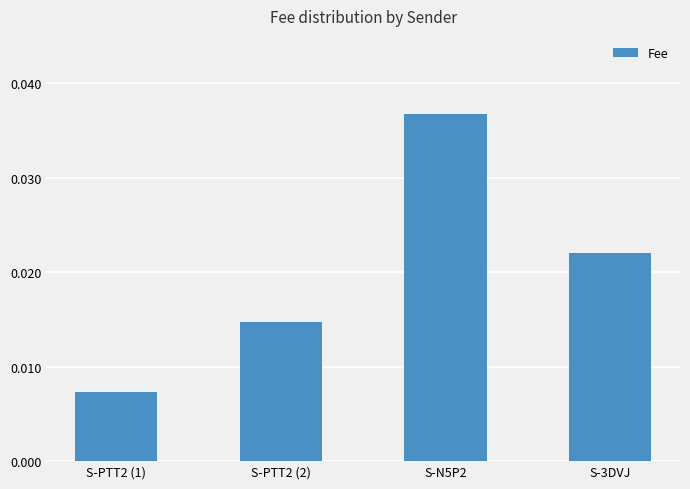

Rank the categories by value from highest to lowest.

S-N5P2, S-3DVJ, S-PTT2 (2), S-PTT2 (1)